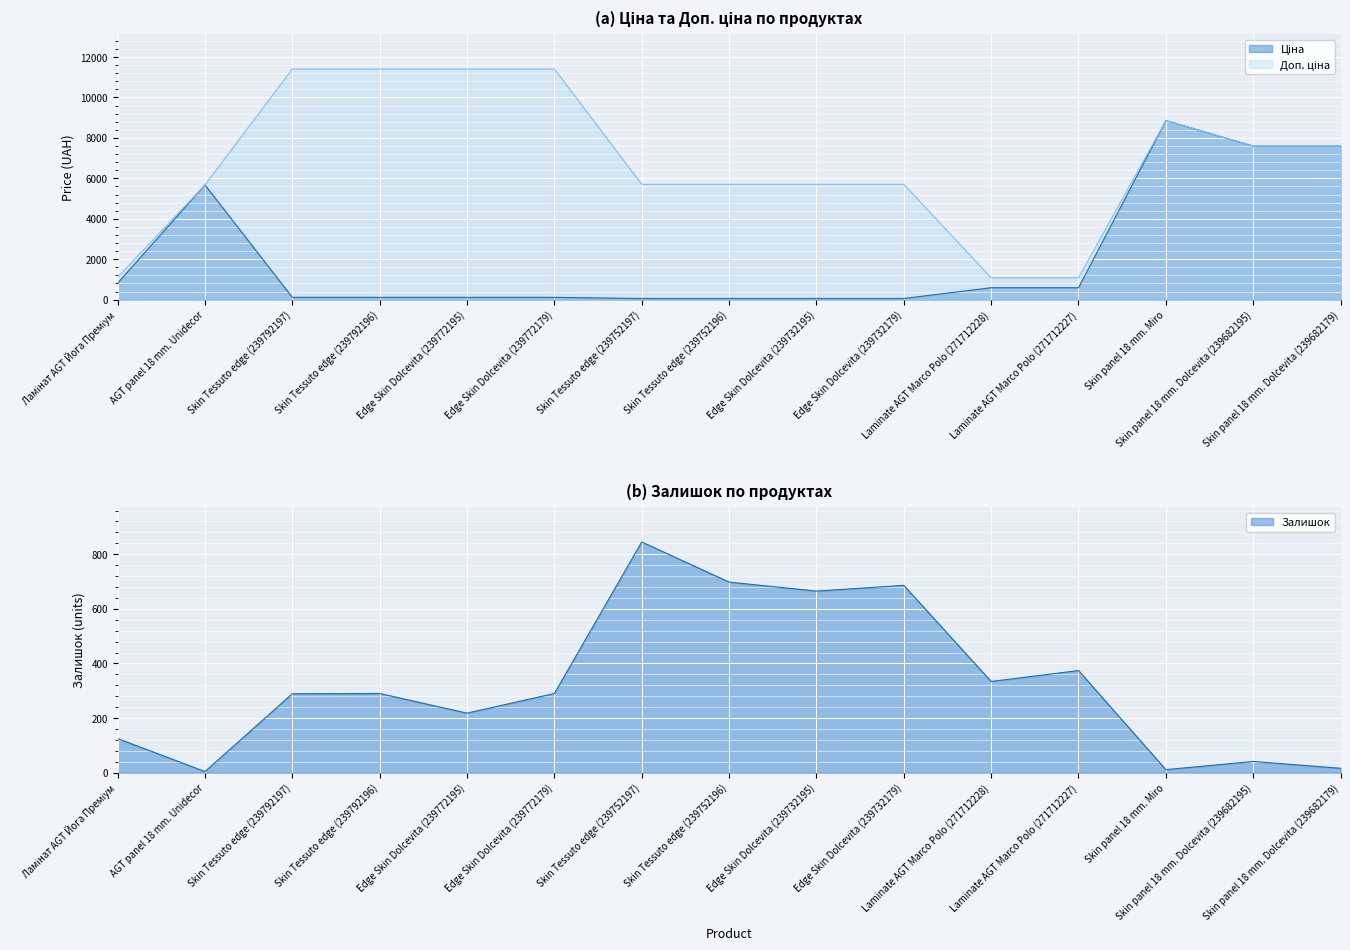

True or false: Ціна has a value of 589.9 at Laminate AGT Marco Polo (271712227).

True